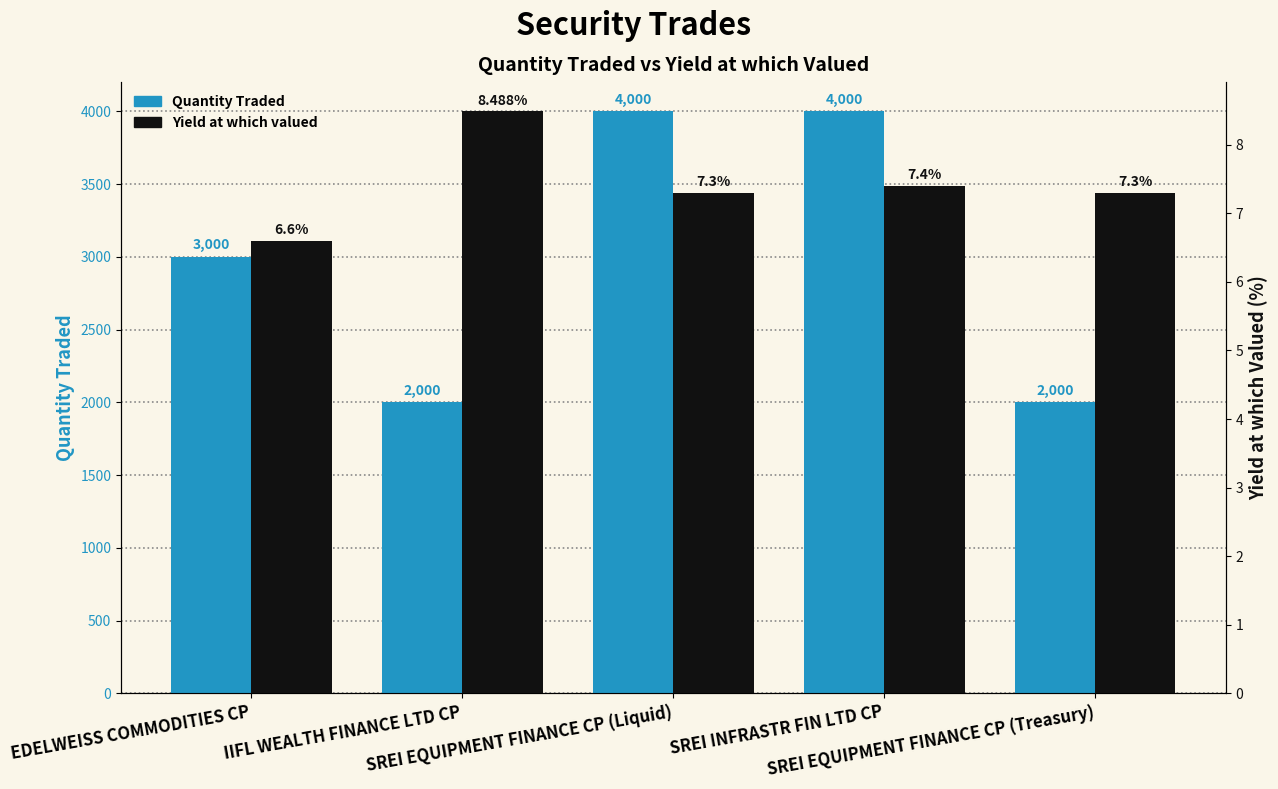

Reading left to right, transcribe all the data shown in this chart.

Quantity Traded: 3000.0	2000.0	4000.0	4000.0	2000.0
Yield at which valued: 6.6	8.5	7.3	7.4	7.3